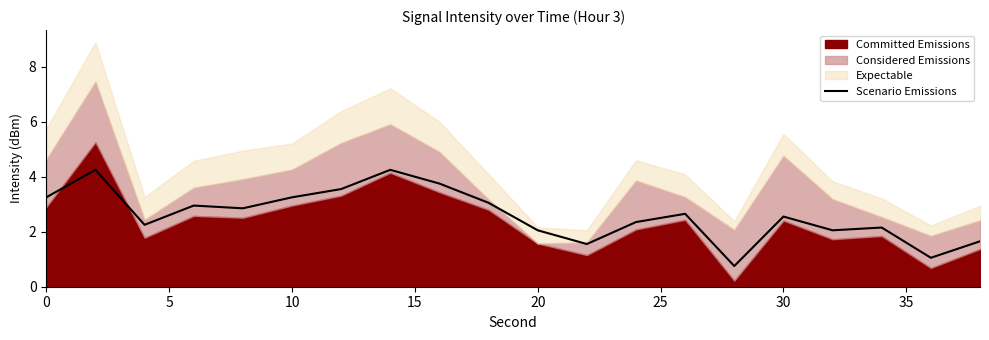

What is the minimum value for Scenario Emissions?

0.8